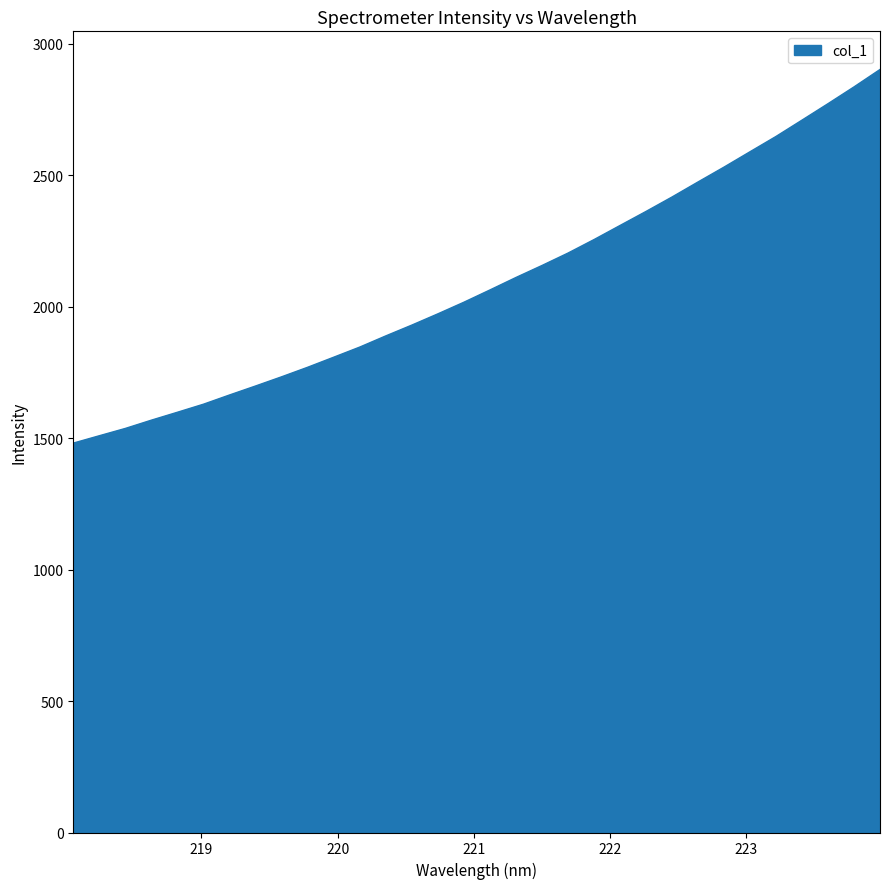

What is the greatest value displayed?

2901.8